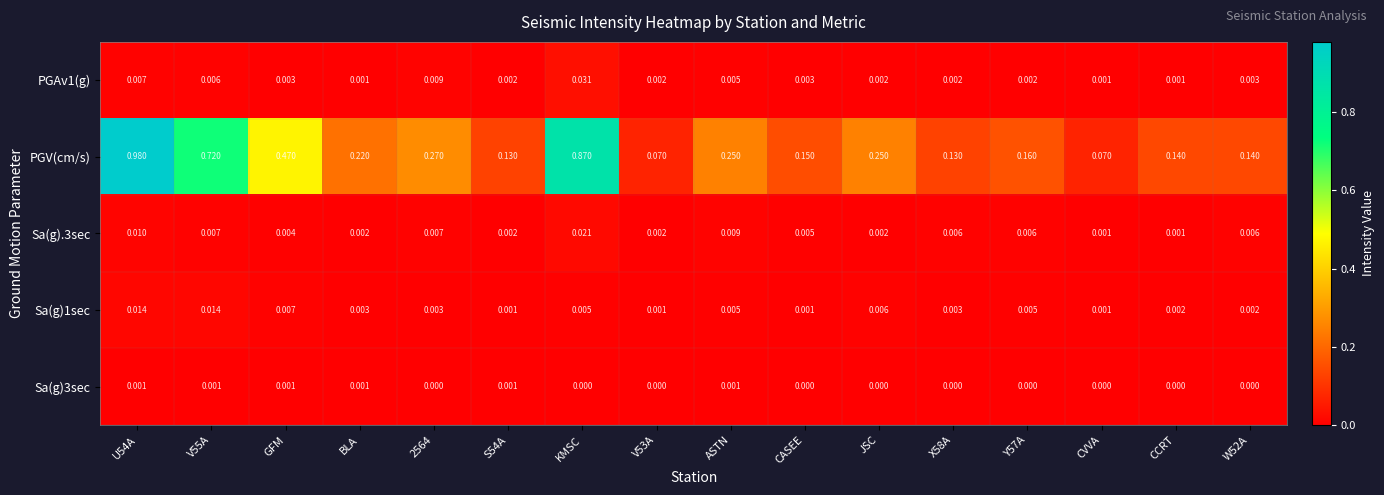

Which series has the largest range (max minus min)?

PGV(cm/s)